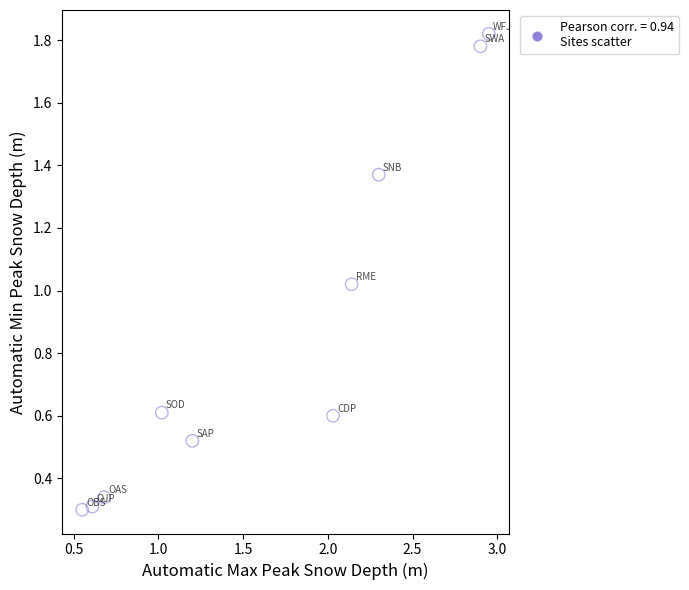

What is the average X value?

1.6